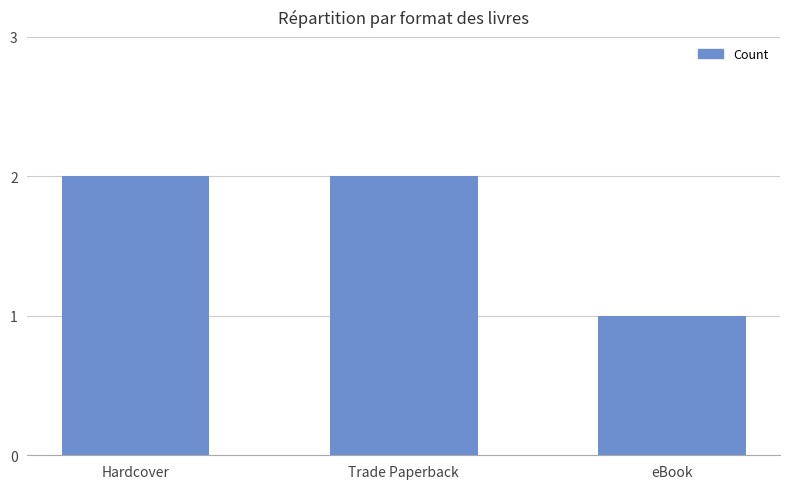

What is the change in value from Hardcover to eBook?

-1